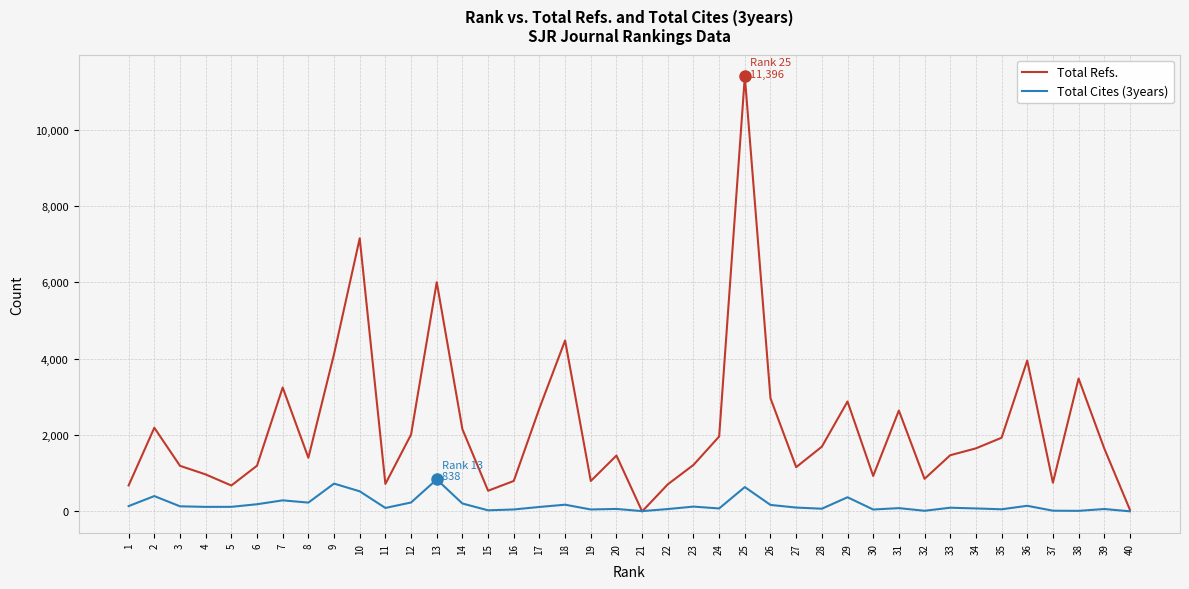

The value of Total Cites (3years) at 13 is 838. True or false?

True